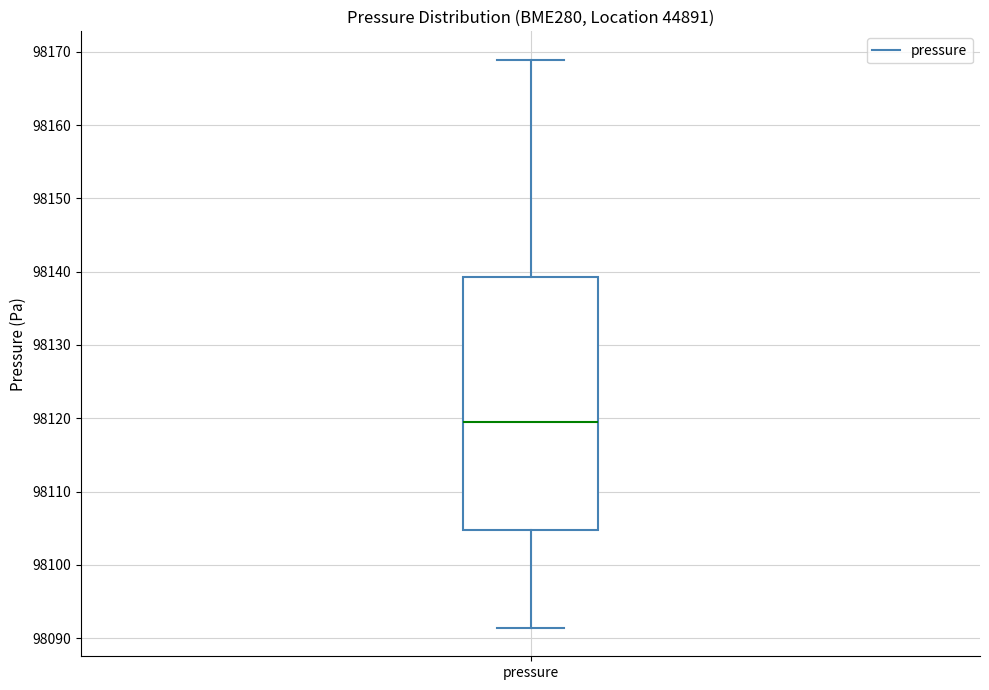

Where does the upper whisker of the box for pressure end on the y-axis? The values are not printed on the chart, so give them approximately, as read against the axis.

98169